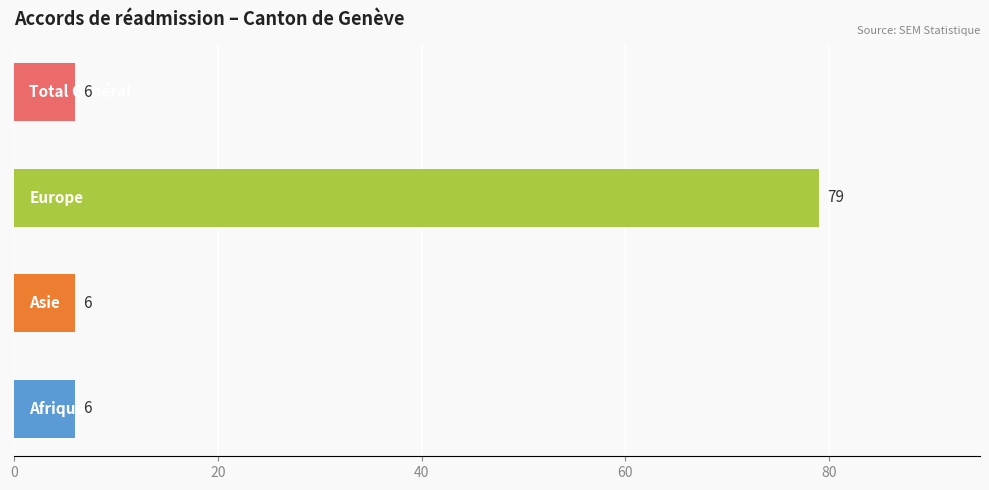

What is the greatest value displayed?

79